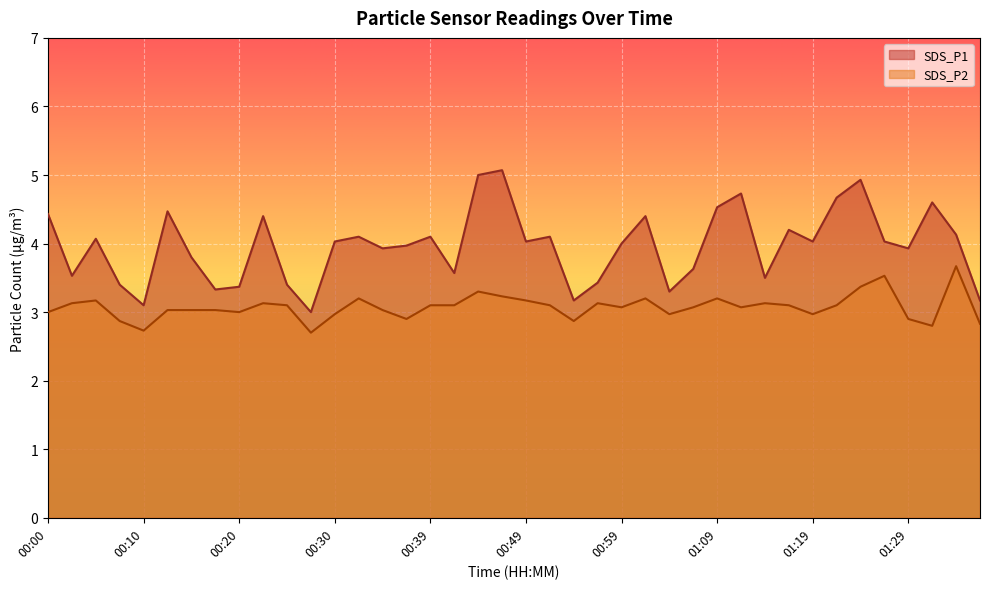

True or false: SDS_P2 has a value of 3.1 at 01:14.

True